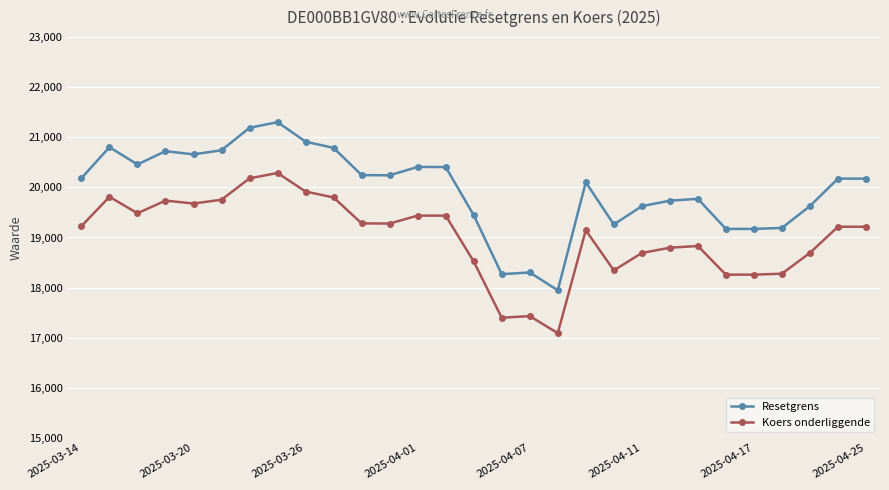

Which series has the largest range (max minus min)?

Resetgrens